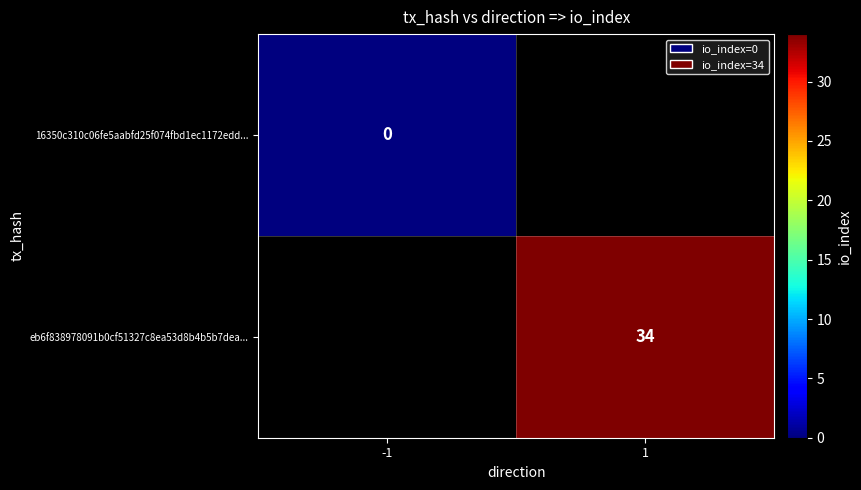

Is the value of eb6f838978091b0cf51327c8ea53d8b4b5b7dea... at 1 greater than the value of 16350c310c06fe5aabfd25f074fbd1ec1172edd... at -1?

Yes